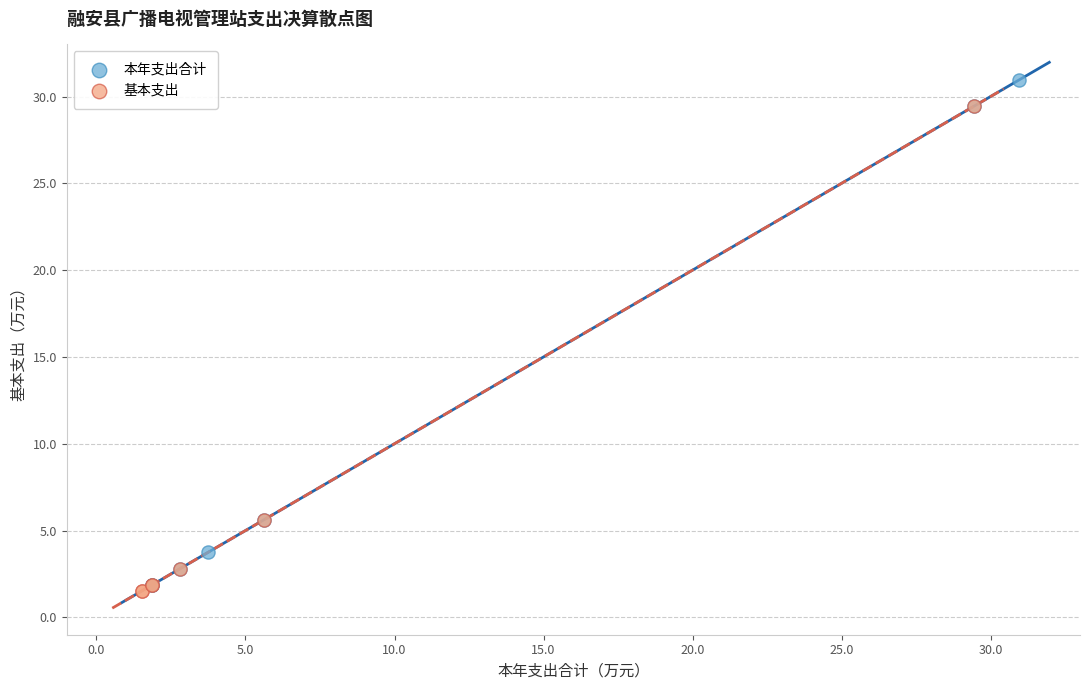

Which series has the largest Y range (max minus min)?

本年支出合计